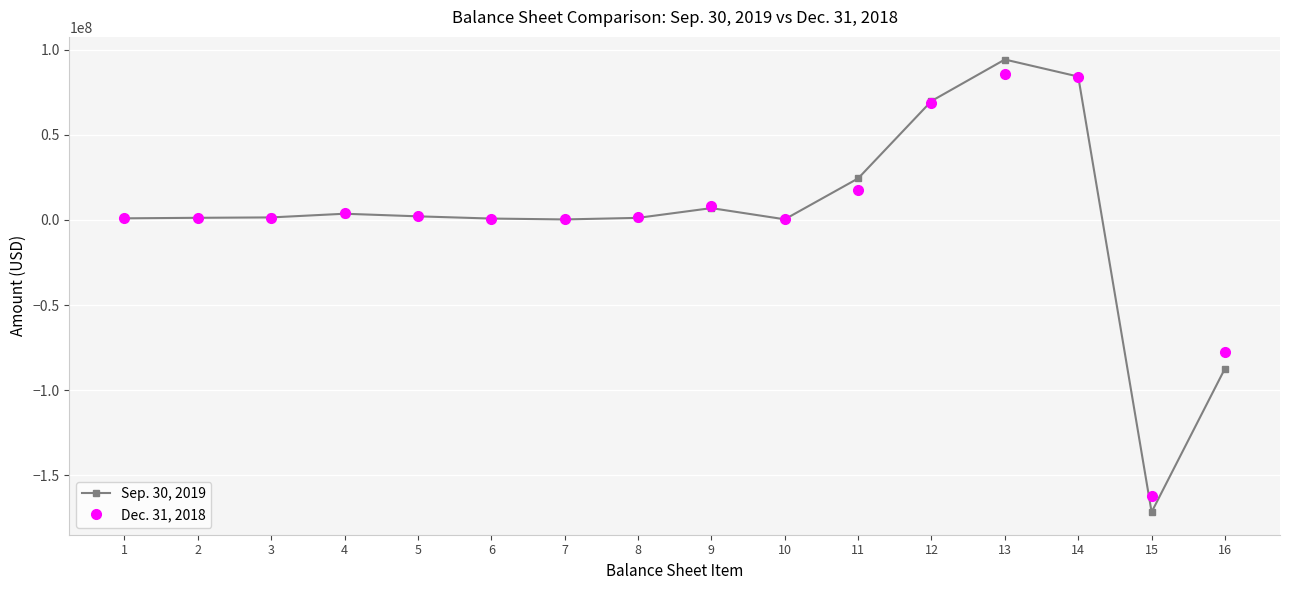

What is the total value across all series at 9?

15108094